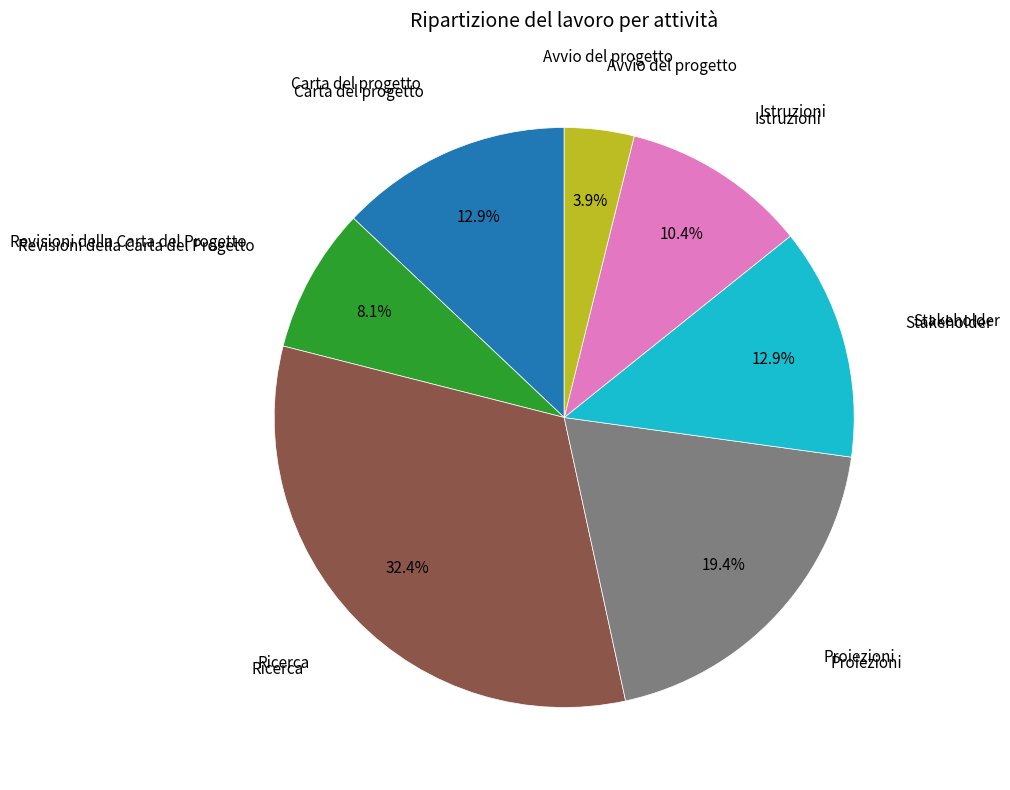

Is there any slice that represents more than half of the pie?

No